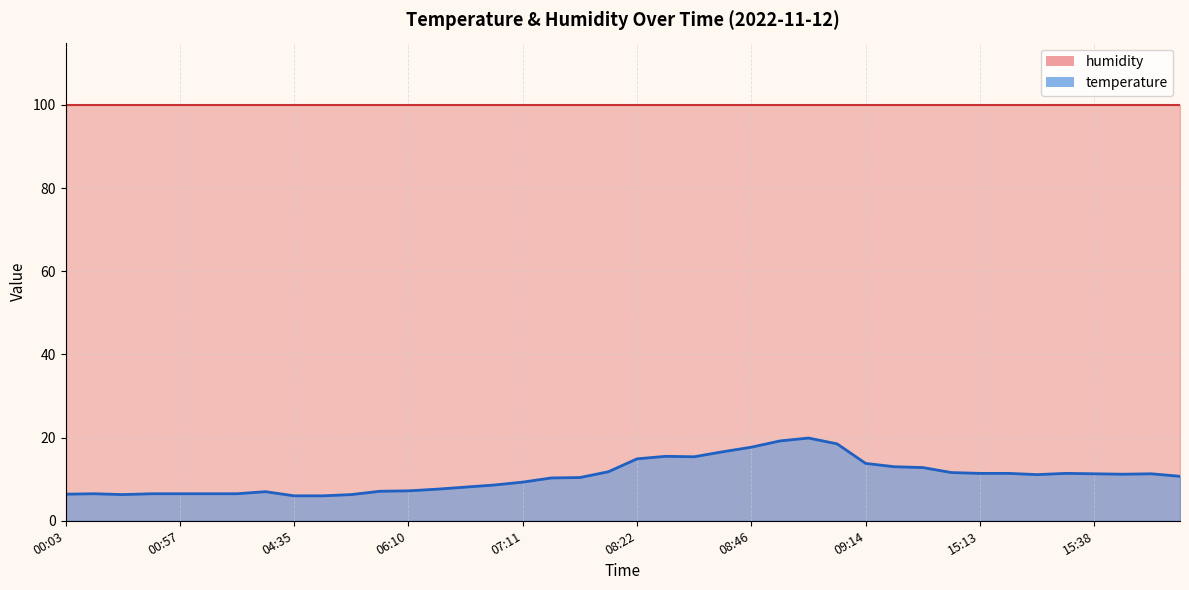

What is the value of the 10th point from the left?

6.0